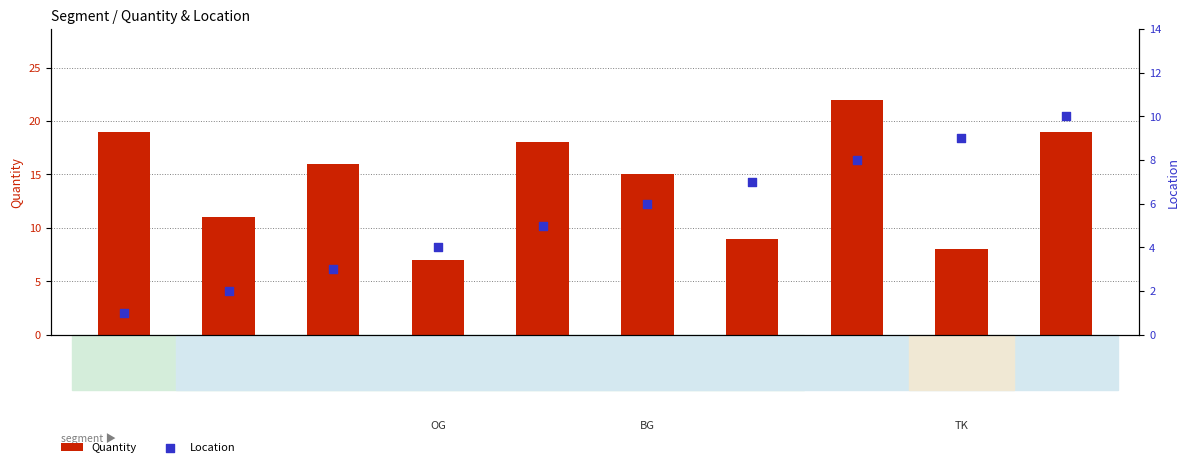

Which series reaches the maximum Y coordinate?

Quantity